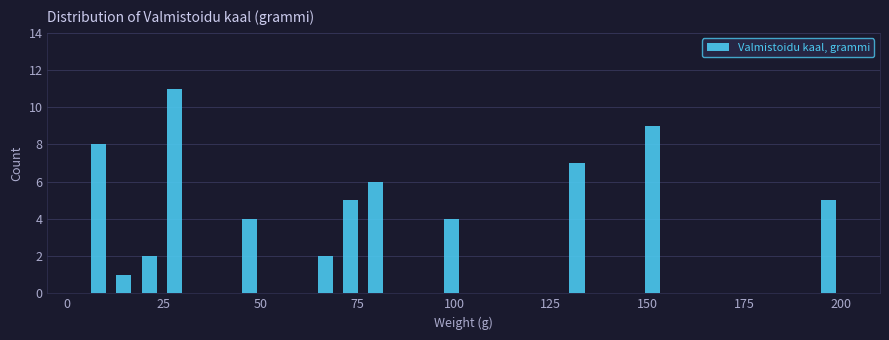

Read against the x-axis, roughly where is the centre of the tallest bar?

30